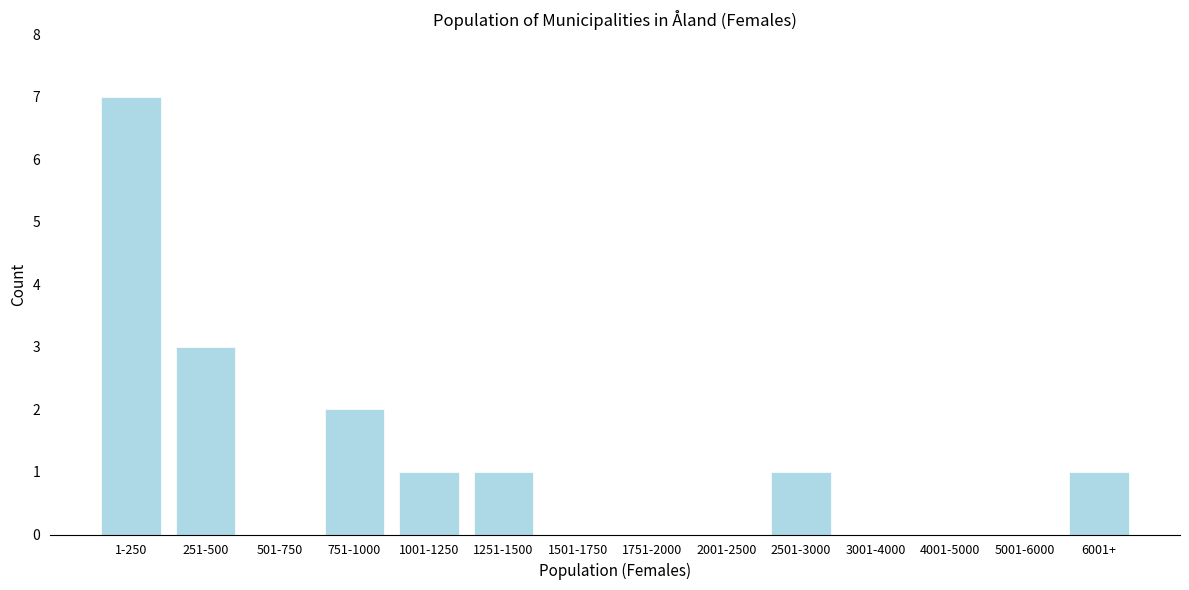

Reading left to right, what are all the values shown in this chart?

1-250=7	251-500=3	501-750=0	751-1000=2	1001-1250=1	1251-1500=1	1501-1750=0	1751-2000=0	2001-2500=0	2501-3000=1	3001-4000=0	4001-5000=0	5001-6000=0	6001+=1